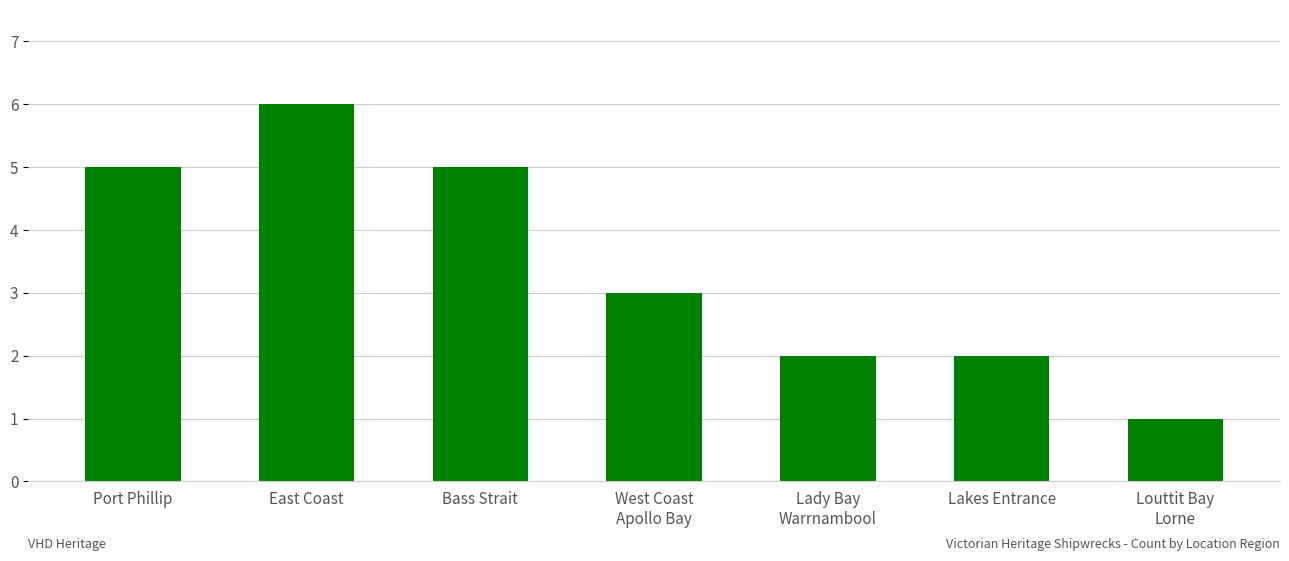

What value does the data have at West Coast
Apollo Bay?

3